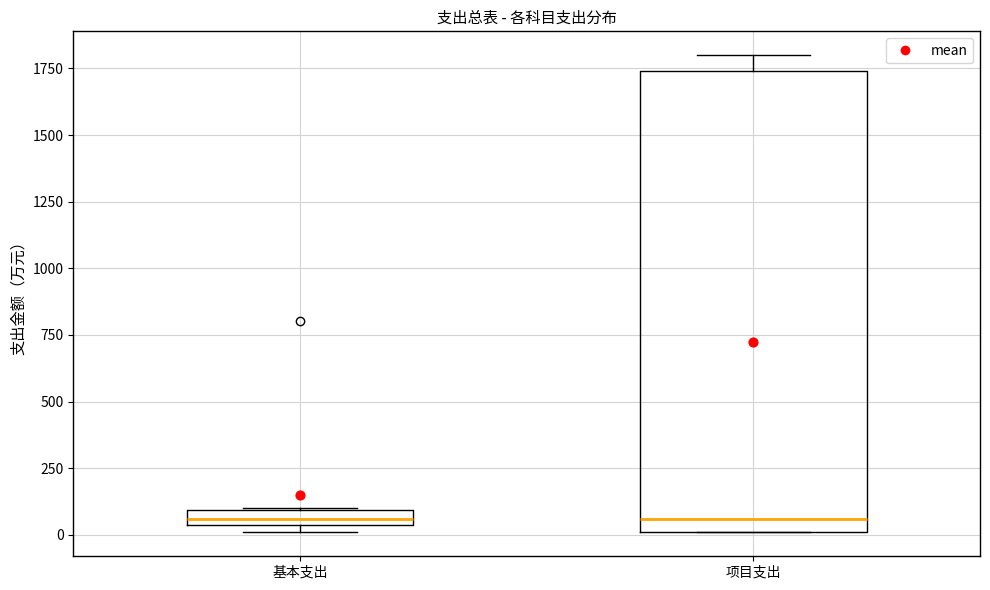

Comparing the boxes themselves (not the whiskers), which one is the tallest?

项目支出